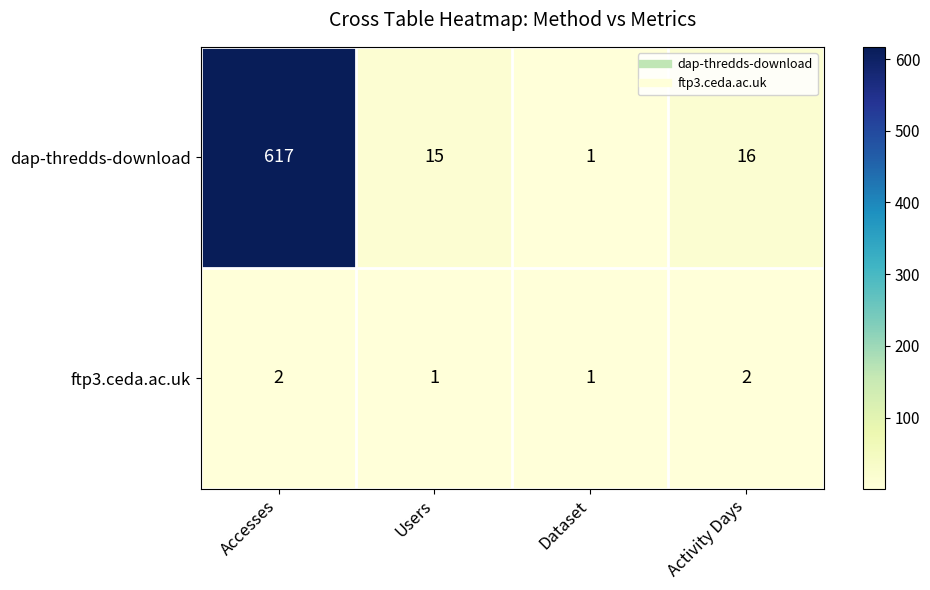

Rank the series by their average value, from highest to lowest.

dap-thredds-download, ftp3.ceda.ac.uk